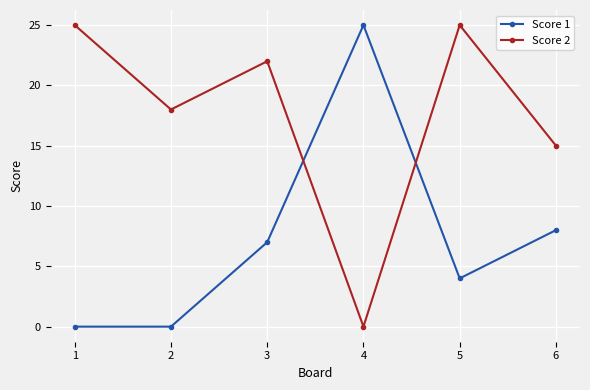

Between 1 and 5, which series saw the biggest shift?

Score 1